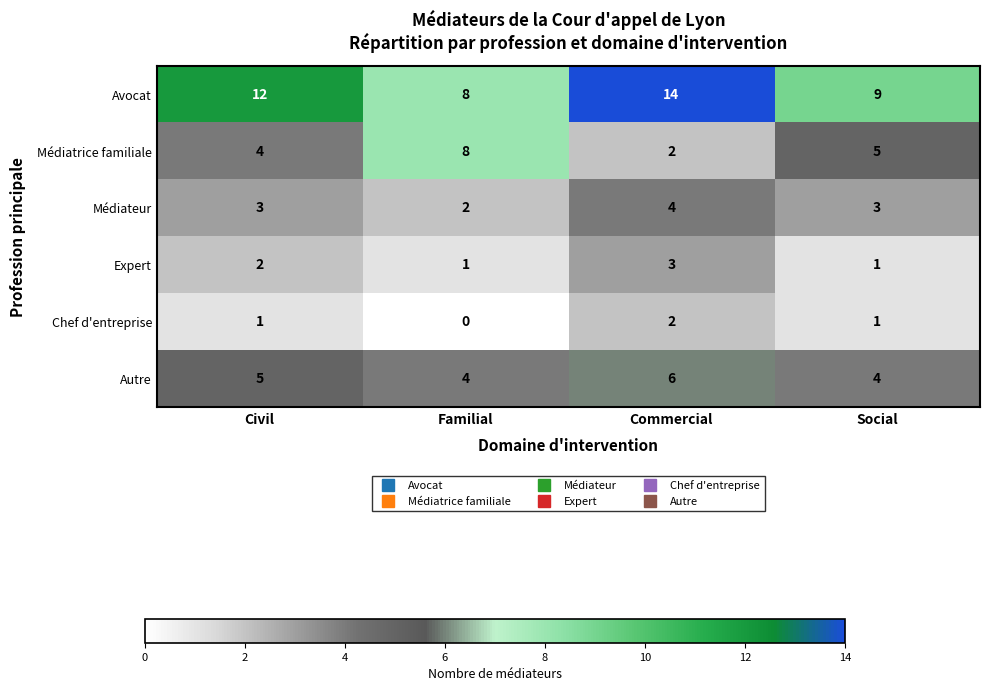

What is the average value of the Médiatrice familiale series?

5